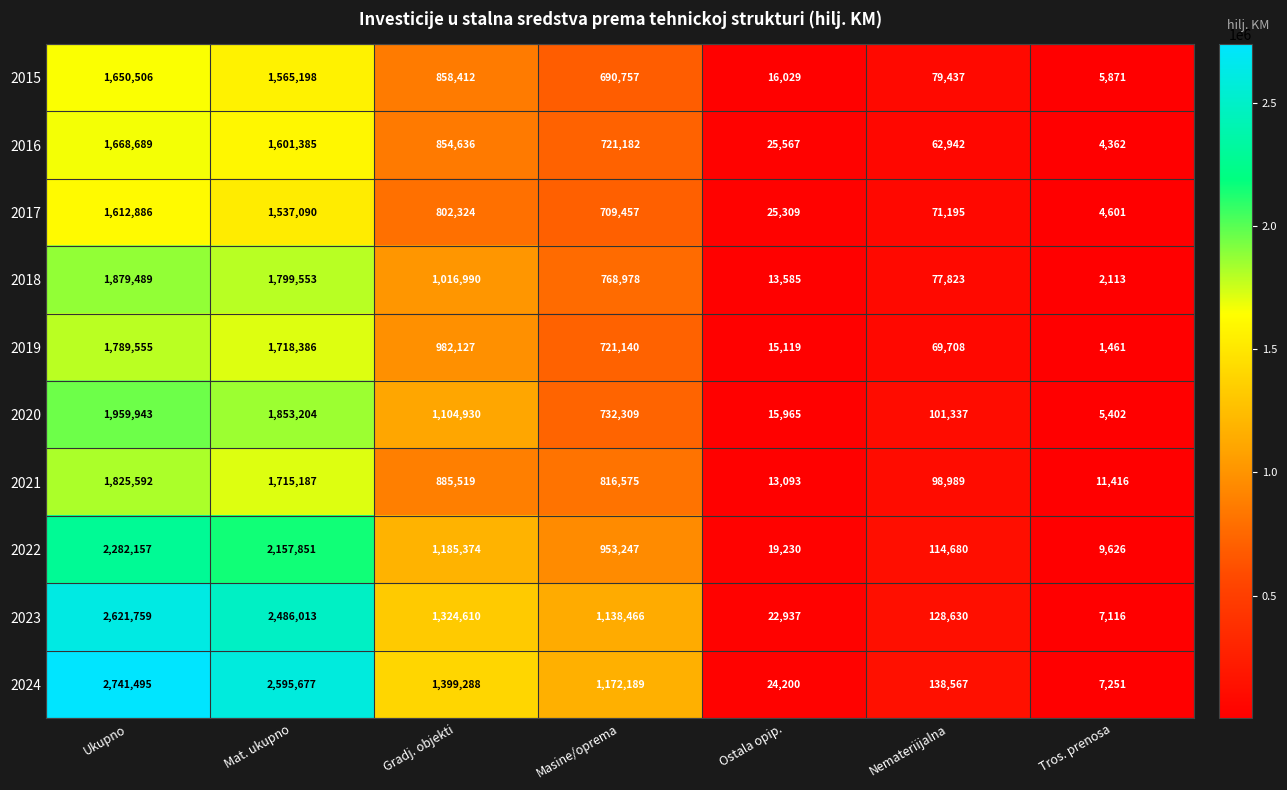

What is the minimum value shown in the chart?

1461